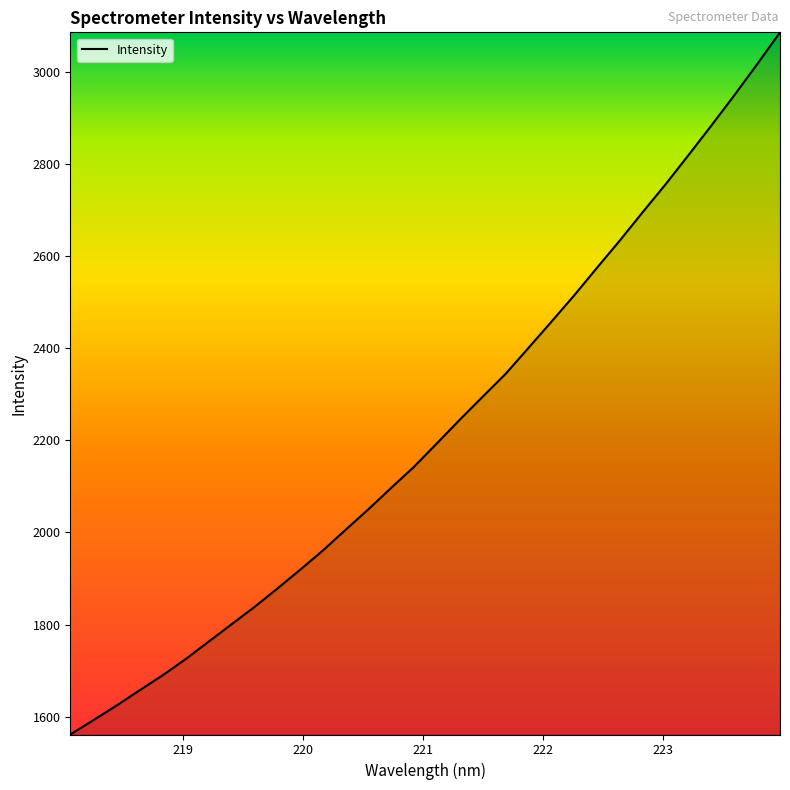

What is the smallest value displayed?

1561.4